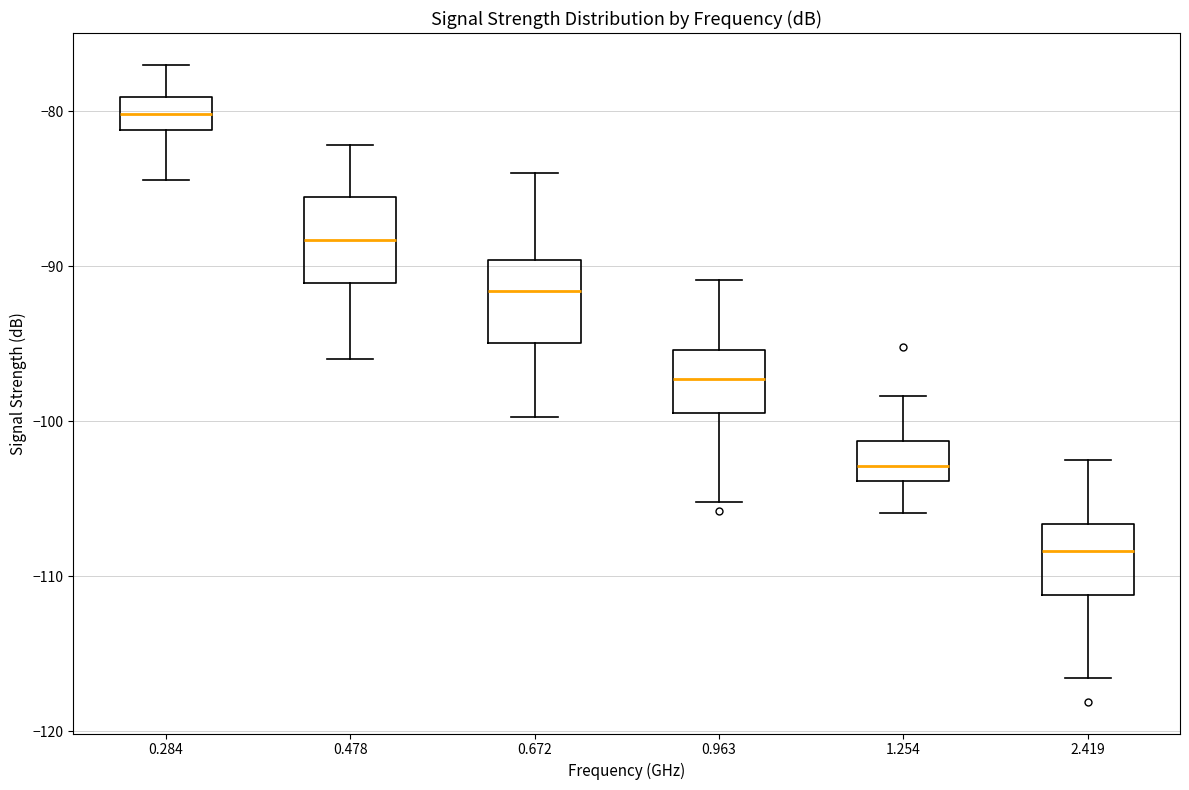

Reading left to right, read every box against the y-axis: the position of its median line, the range the box covers, and the ends of its whiskers. The values are not printed on the chart, so give them approximately, as read against the axis.

0.284: median -80, box -81 to -79, whiskers -84 to -77
0.478: median -88, box -91 to -85, whiskers -96 to -82
0.672: median -92, box -95 to -90, whiskers -100 to -84
0.963: median -97, box -99 to -95, whiskers -105 to -91
1.254: median -103, box -104 to -101, whiskers -106 to -98
2.419: median -108, box -111 to -107, whiskers -117 to -102